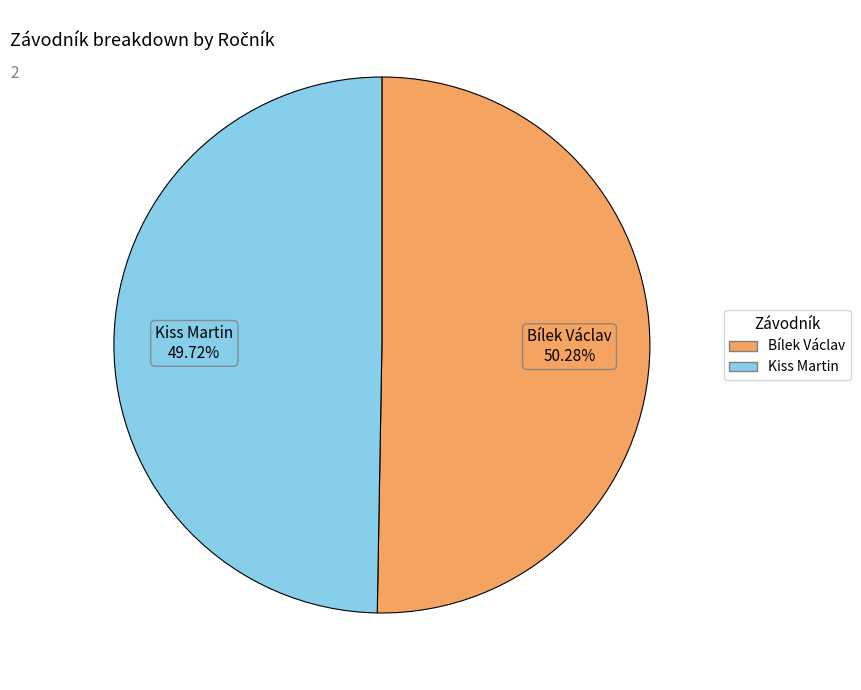

The Kiss Martin slice represents 50% of the pie. True or false?

True